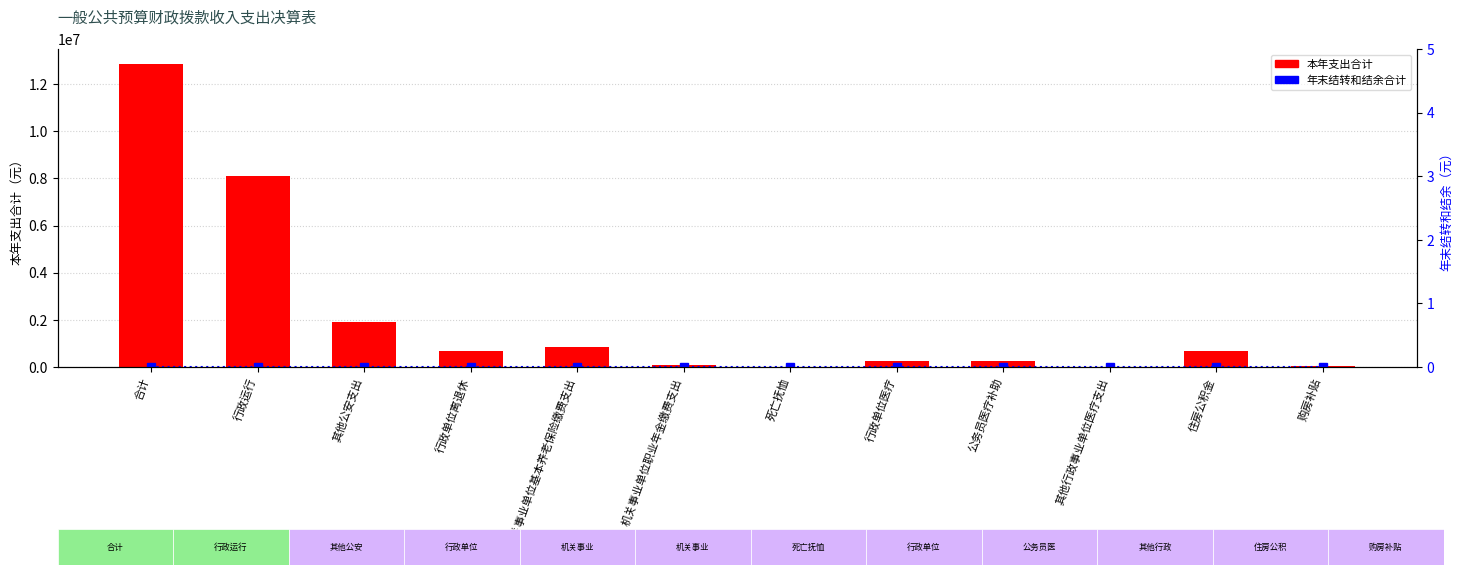

How many groups of bars are there?

12